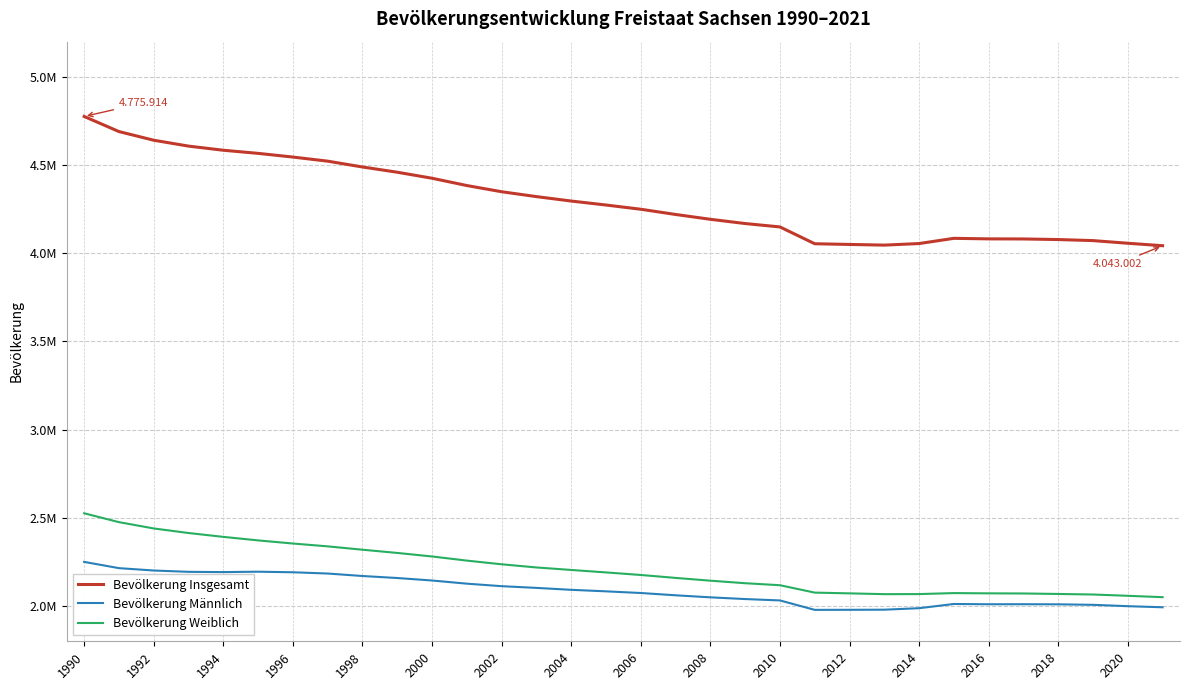

What are all the series names shown in the legend?

Bevölkerung Insgesamt, Bevölkerung Männlich, Bevölkerung Weiblich